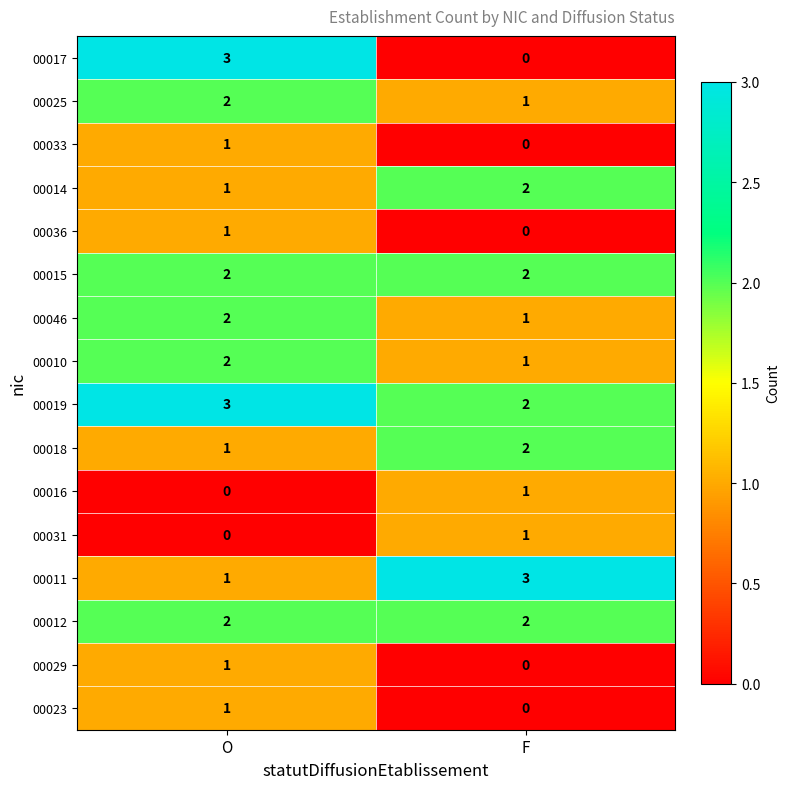

The value of 00017 at O is 3. True or false?

True